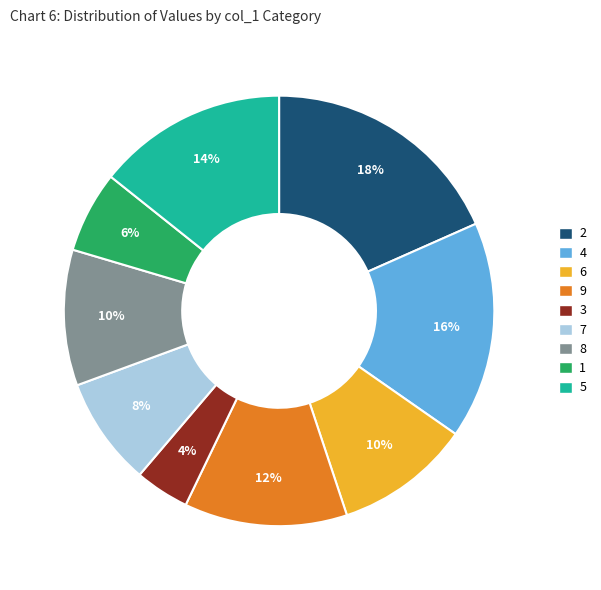

Is there a majority slice in this chart?

No